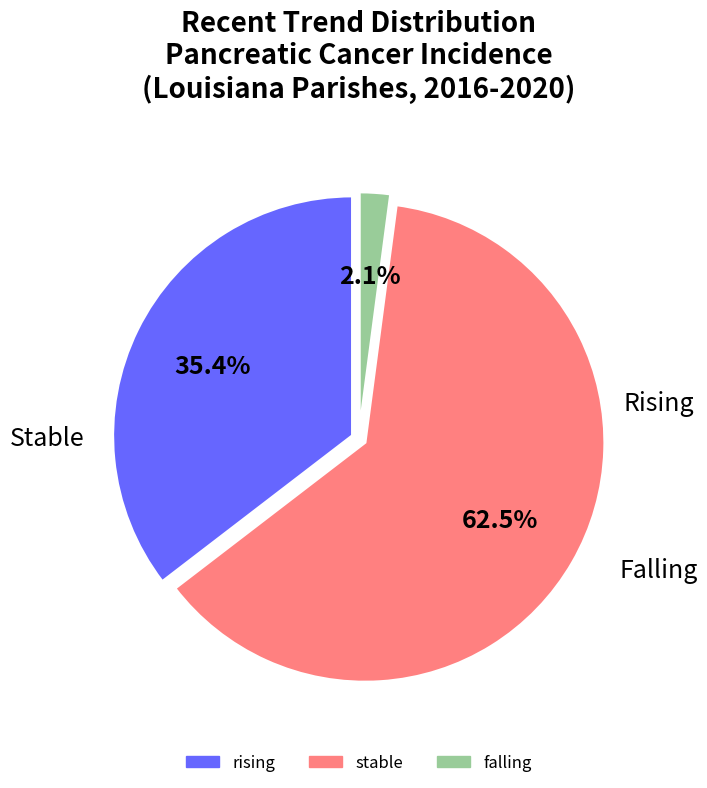

To the nearest percent, what is the difference between the largest and smallest slice percentages?

60%